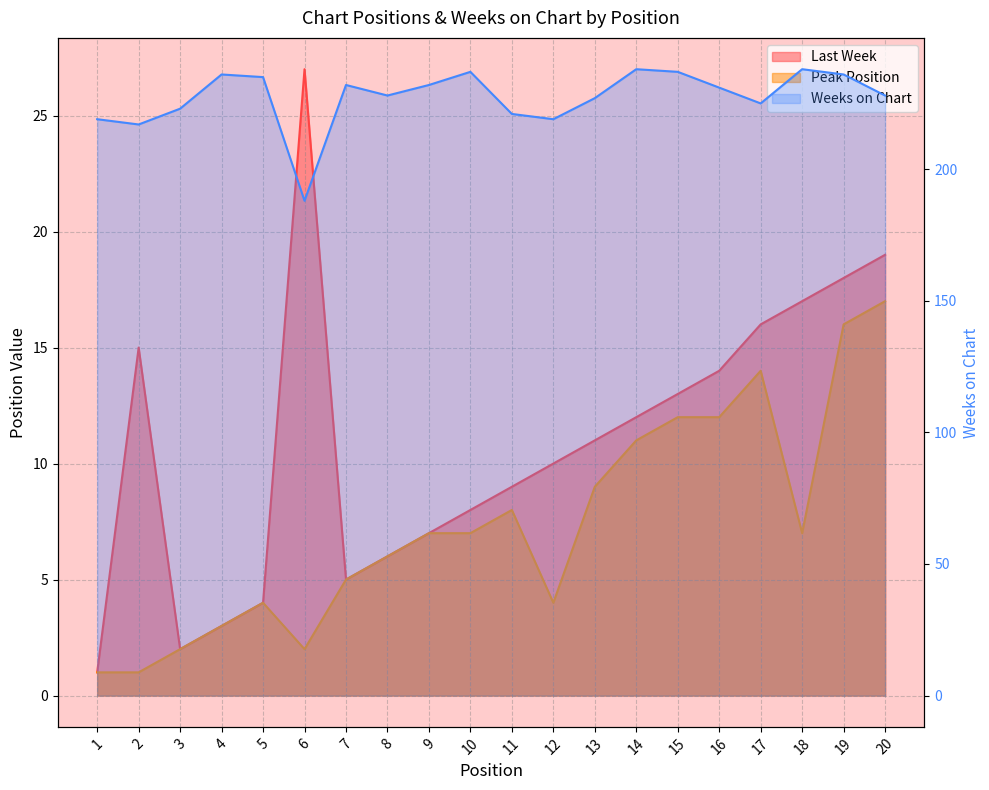

What is the average value of the Peak Position series?

7